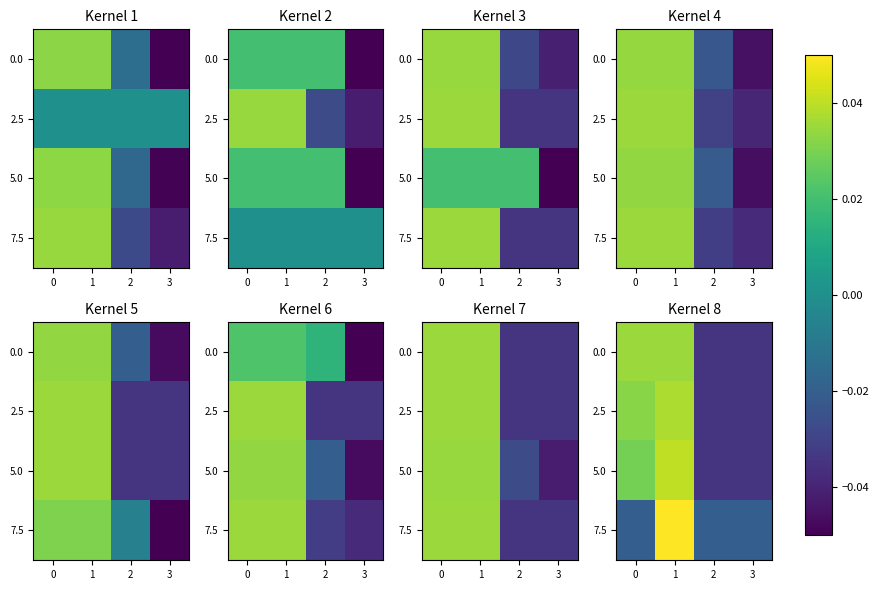

Count the number of categories in the chart.

4